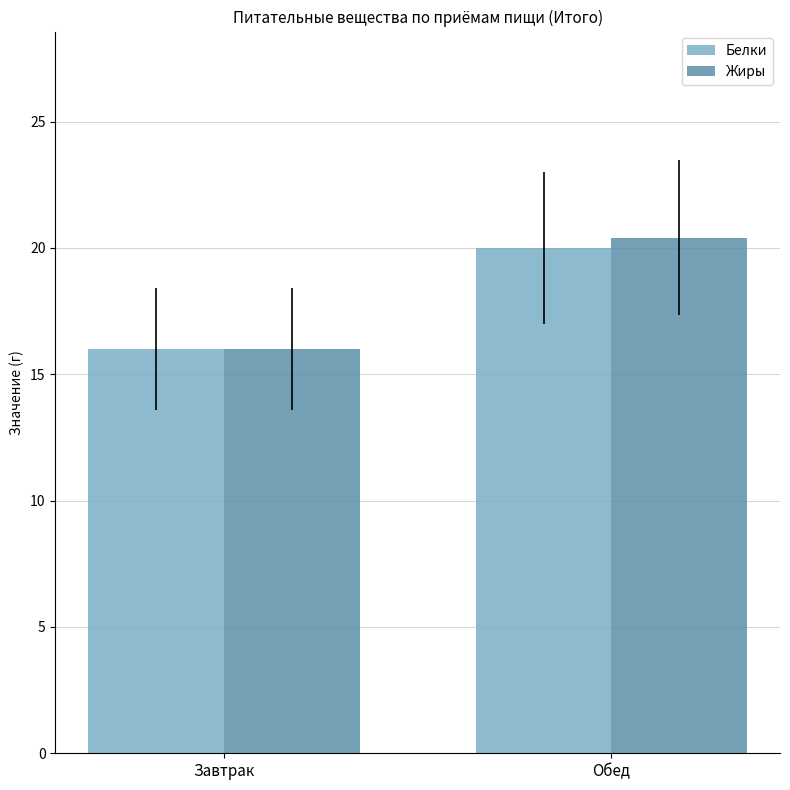

Where is Жиры nearest to the value 18?

Завтрак